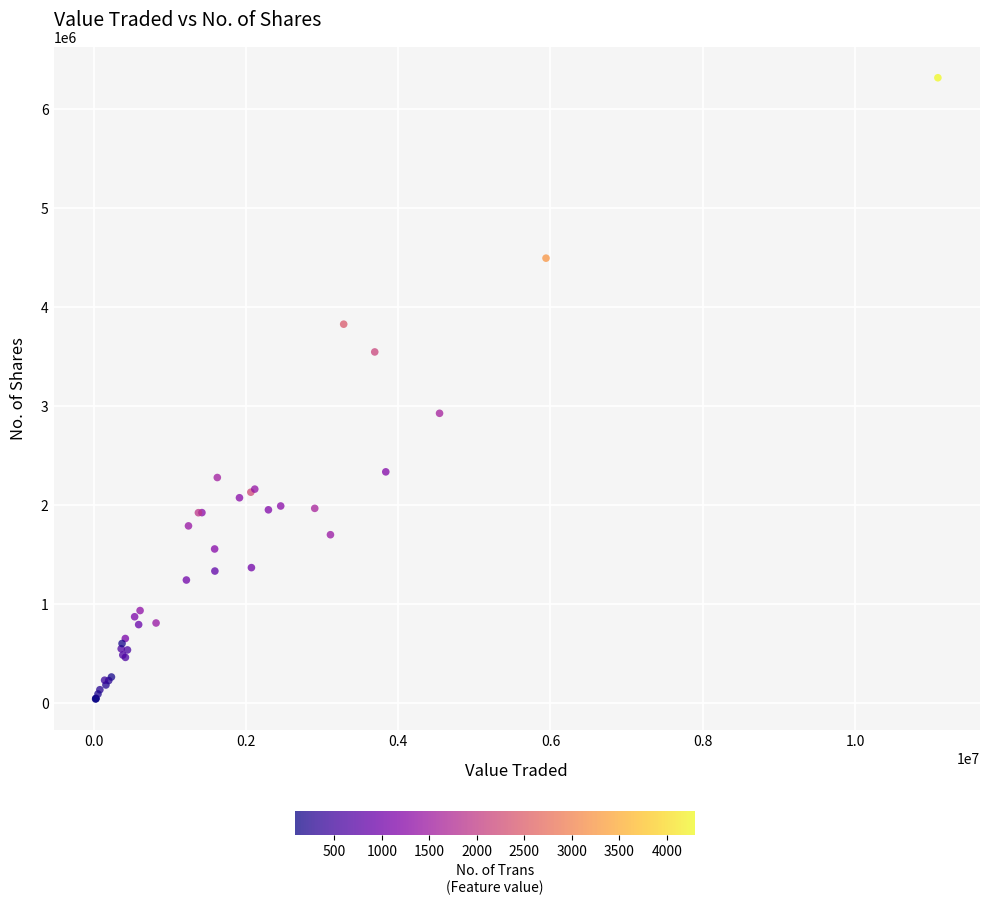

What Y value in the scatter plot is closest to 3182156?

2930586